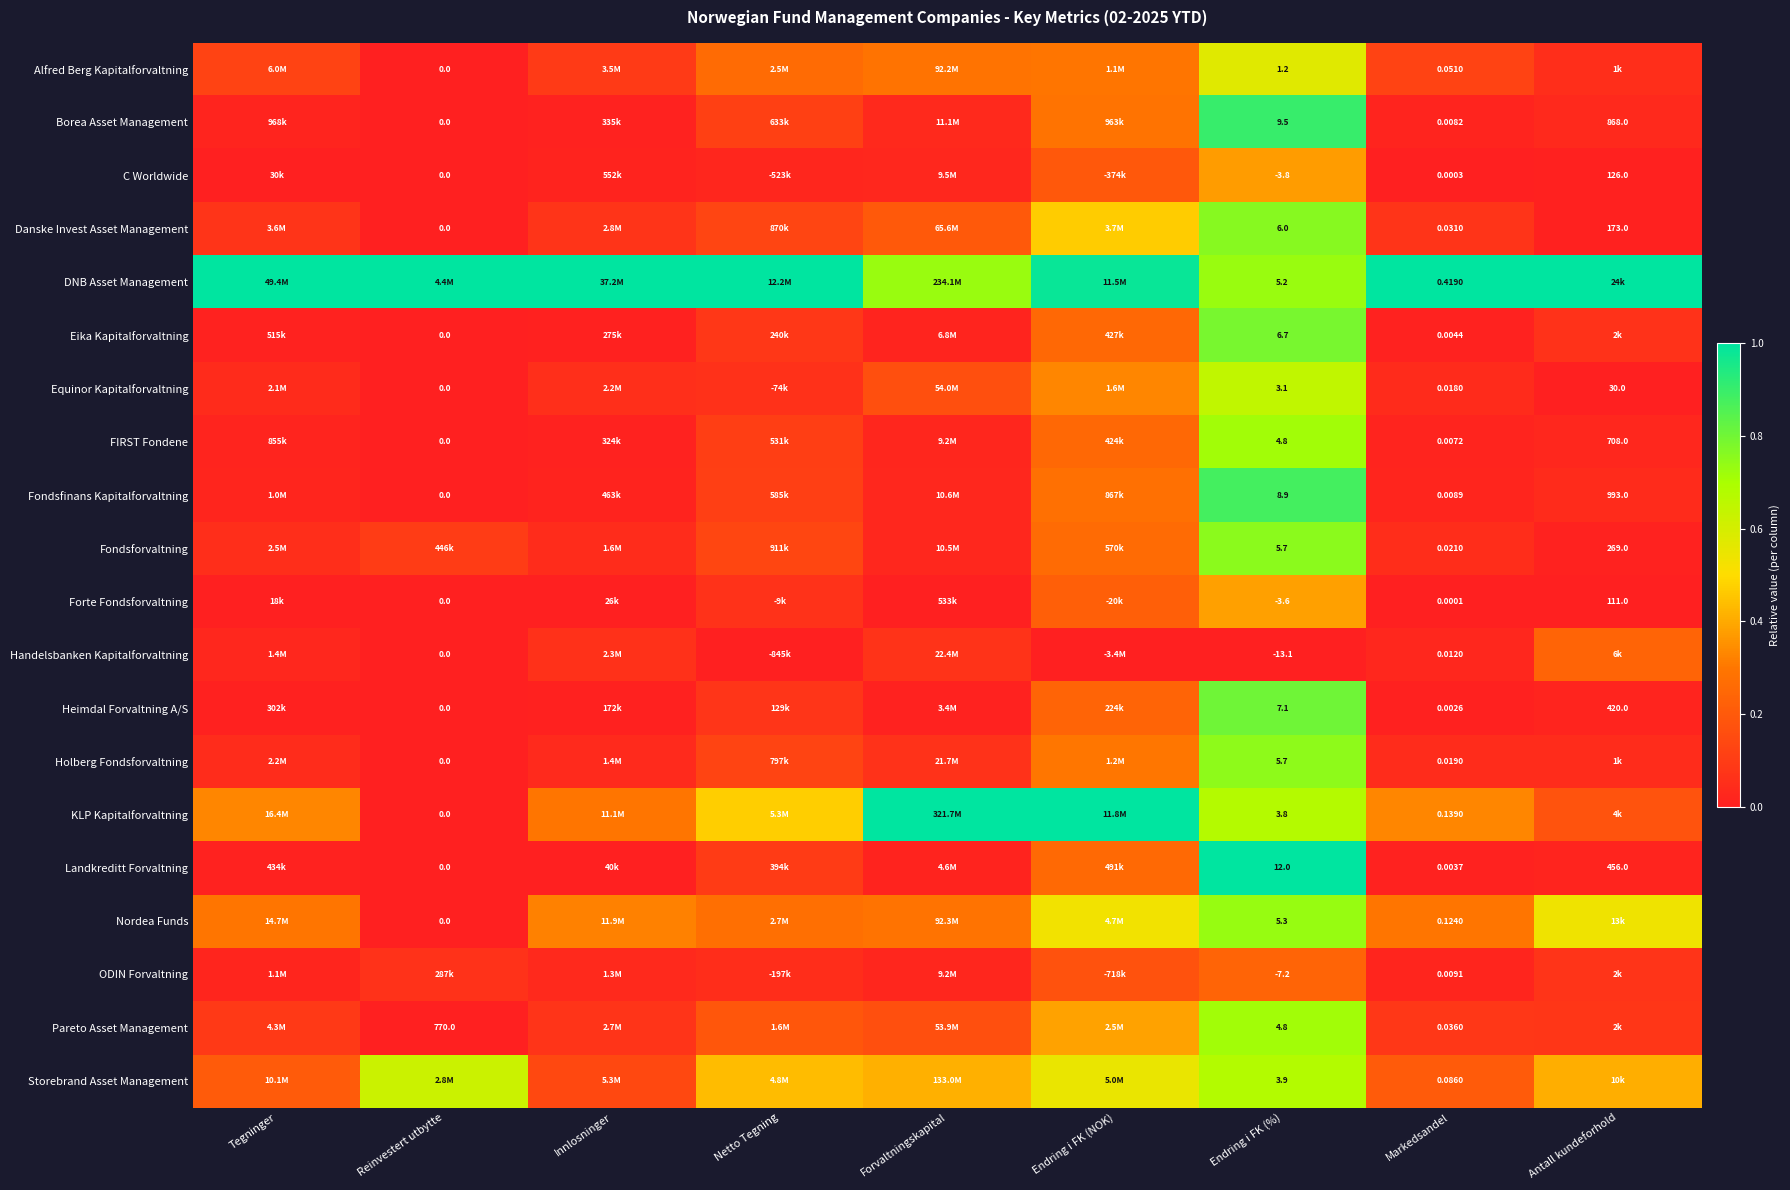

At which label is Eika Kapitalforvaltning closest to 0?

Reinvestert utbytte